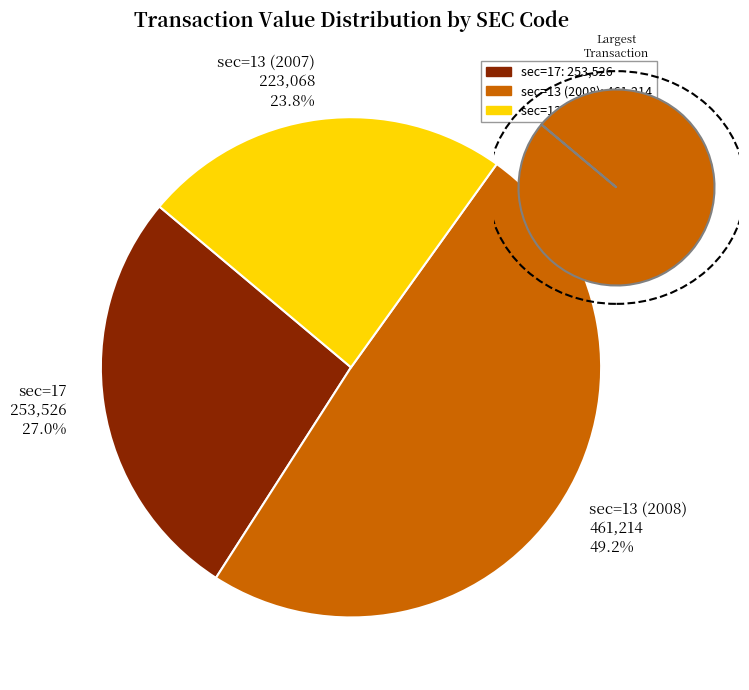

The 17 slice represents 13% of the pie. True or false?

False